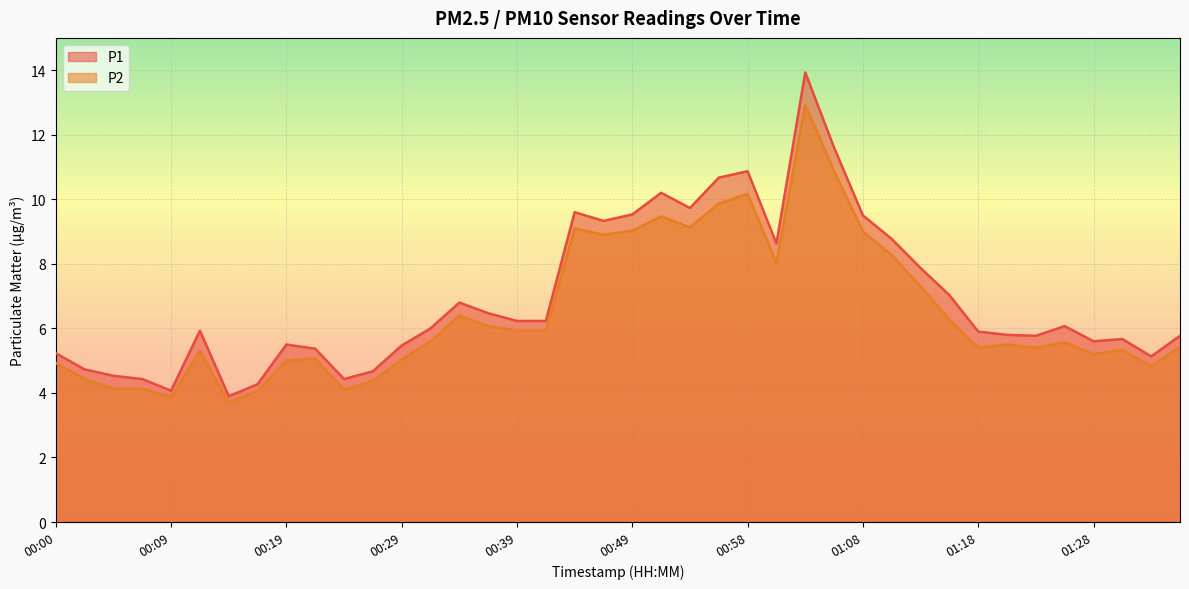

Reading left to right, extract all data points from this chart.

P1: 5.2	4.7	4.5	4.4	4.1	5.9	3.9	4.3	5.5	5.4	4.4	4.7	5.5	6.0	6.8	6.5	6.2	6.2	9.6	9.3	9.5	10.2	9.7	10.7	10.9	8.6	13.9	11.6	9.5	8.8	7.9	7.0	5.9	5.8	5.8	6.1	5.6	5.7	5.1	5.8
P2: 4.9	4.4	4.1	4.1	3.9	5.3	3.7	4.1	5.0	5.1	4.1	4.4	5.0	5.6	6.4	6.1	5.9	5.9	9.1	8.9	9.0	9.5	9.1	9.9	10.2	8.0	12.9	10.9	9.0	8.3	7.3	6.3	5.4	5.5	5.4	5.6	5.2	5.3	4.8	5.4